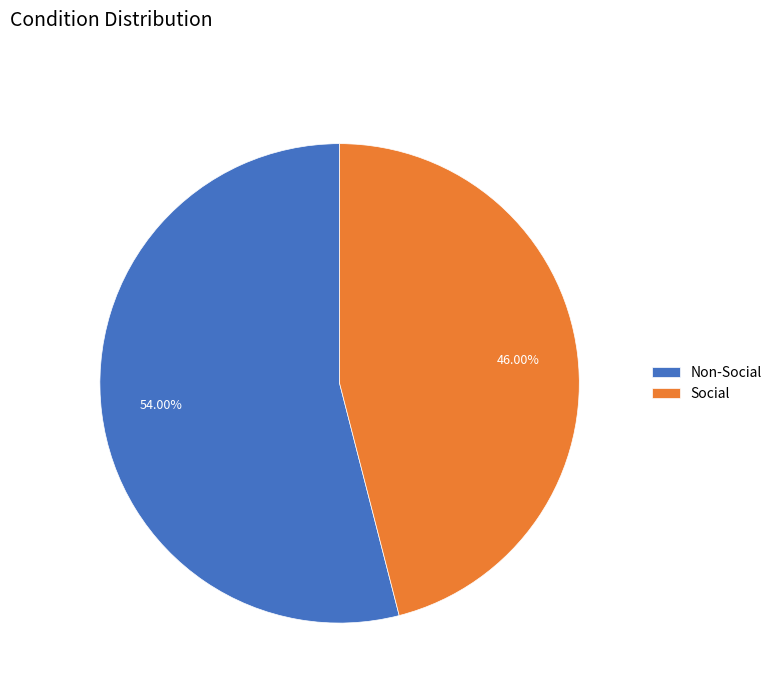

What percentage is the Non-Social slice, to the nearest percent?

54%